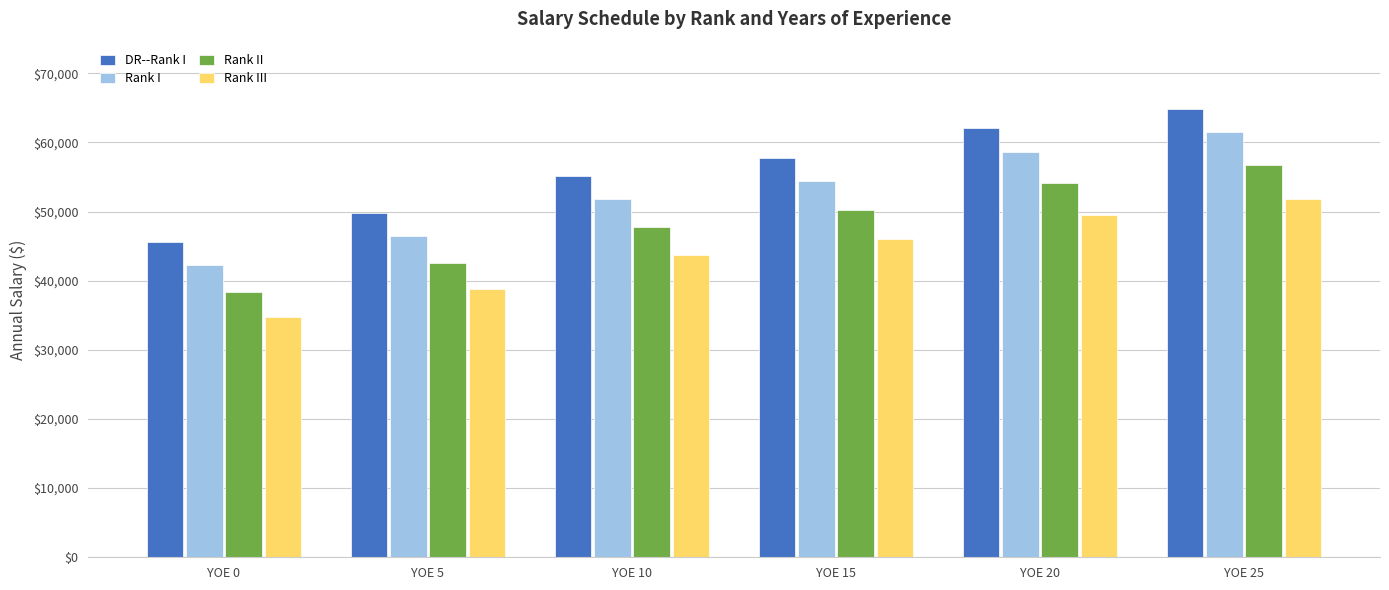

What is the smallest value displayed?

34683